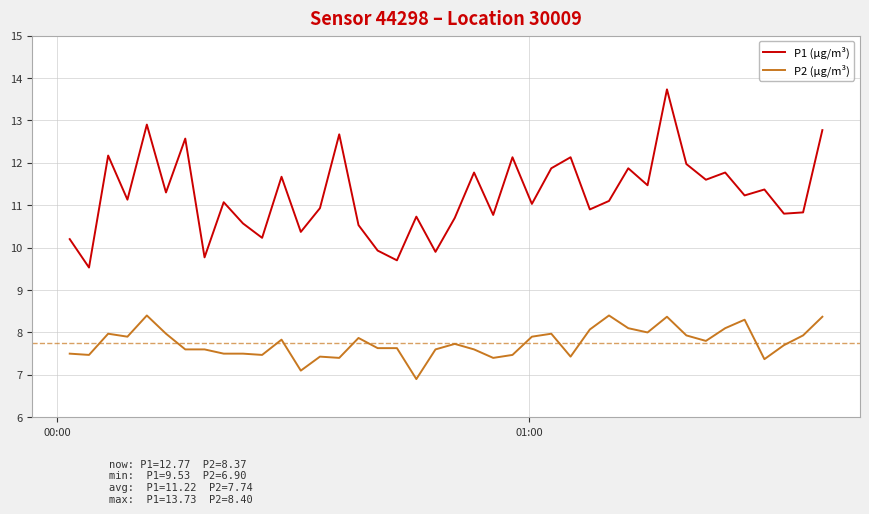

Which series has the largest total across all categories?

P1 (µg/m³)